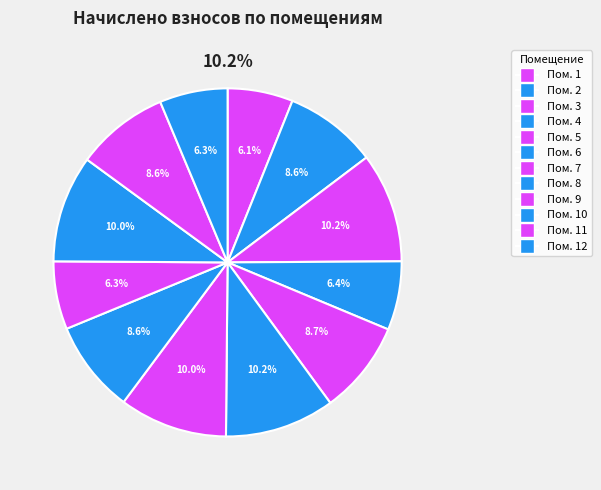

Do 8 and 3 together represent more than half of the pie?

No